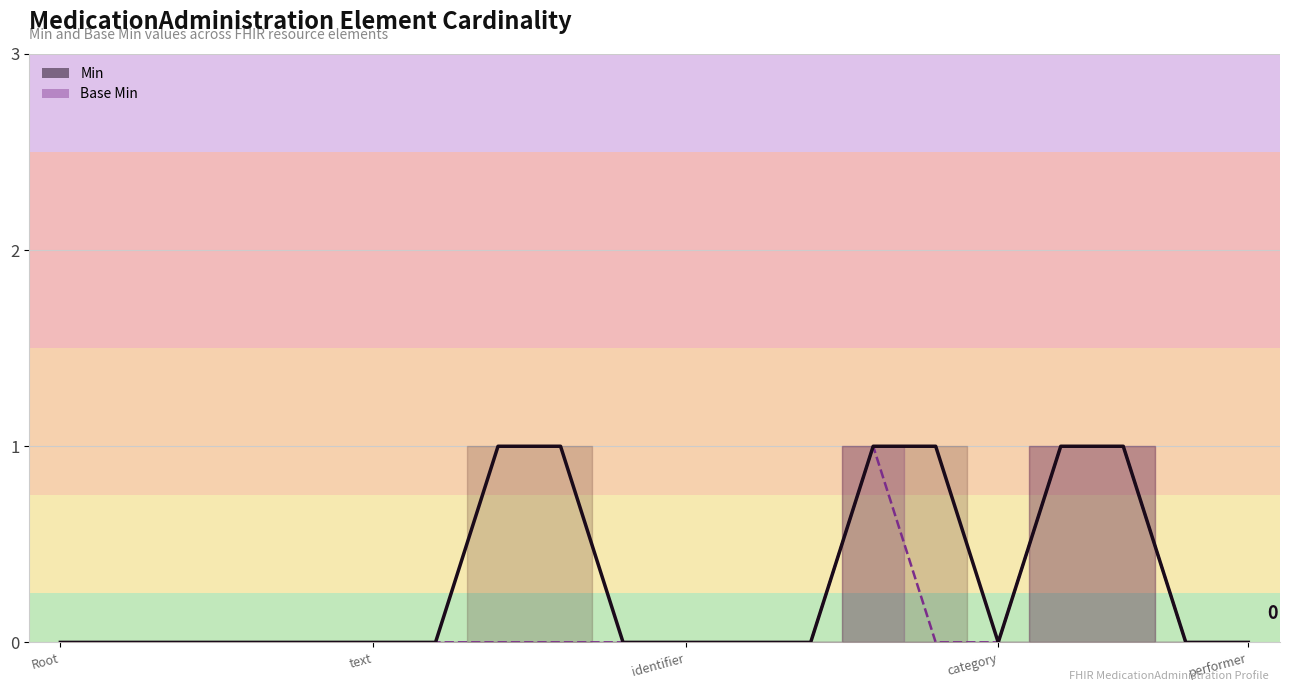

True or false: Base Min line has a value of 1 at 17.

True